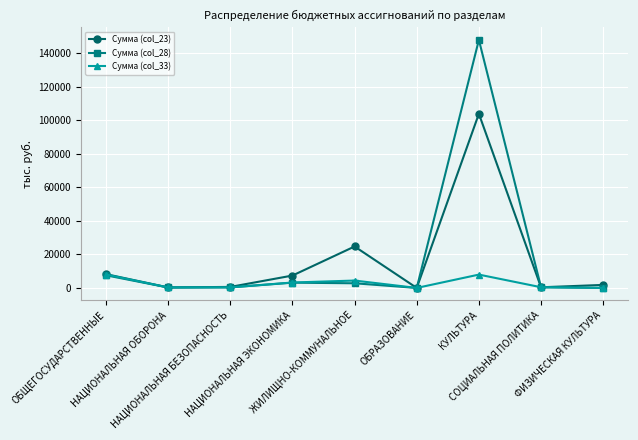

Which series ends up on top after the final intersection of Сумма (col_23) and Сумма (col_33)?

Сумма (col_23)